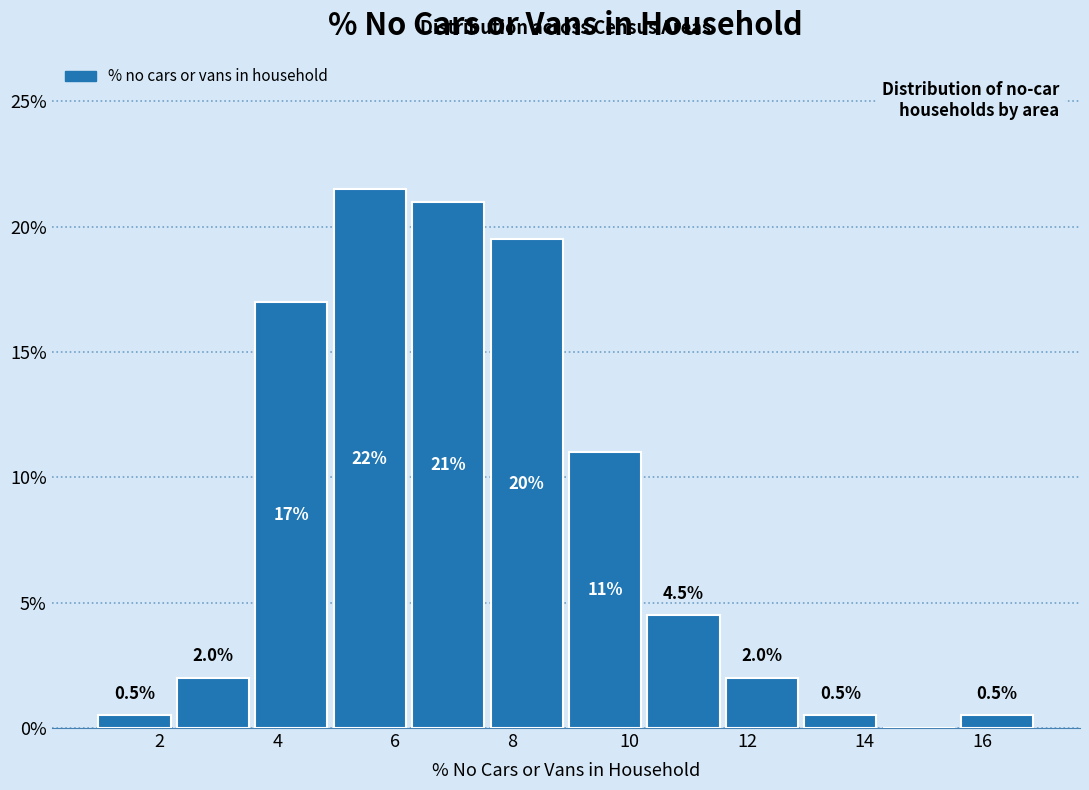

Over which range of the x-axis is the bar tallest?

5.0 to 6.2